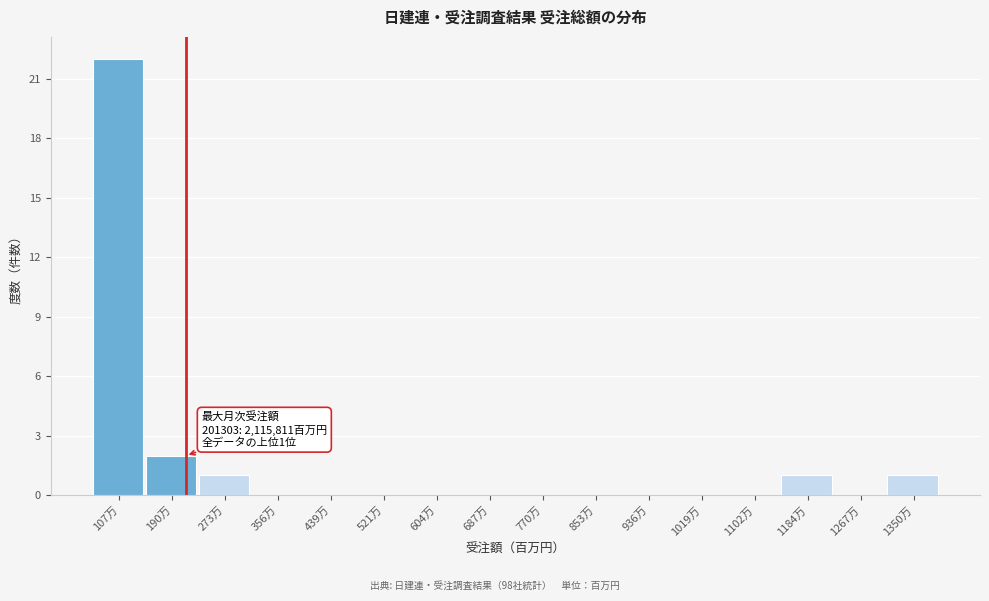

Reading left to right, what are all the values shown in this chart?

107万=22	190万=2	273万=1	356万=0	439万=0	521万=0	604万=0	687万=0	770万=0	853万=0	936万=0	1019万=0	1102万=0	1184万=1	1267万=0	1350万=1